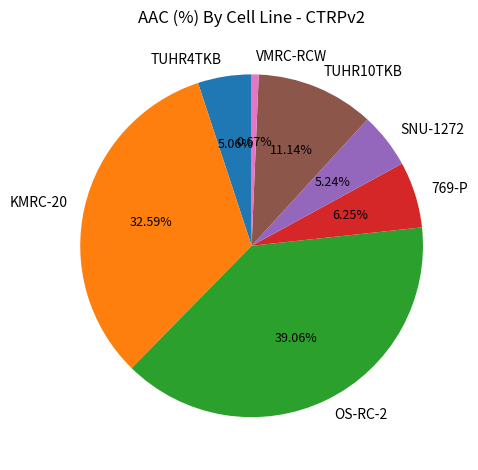

How many segments does this pie chart have?

7